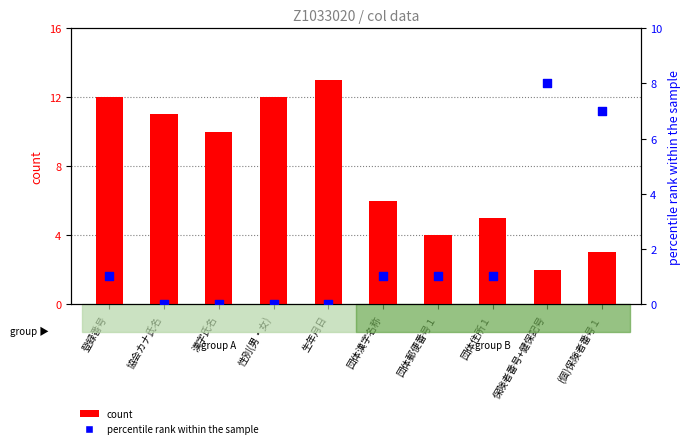

What are all the series names shown in the legend?

count, percentile rank within the sample